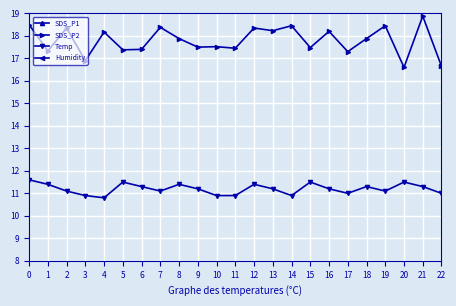

Where is Temp nearest to the value 11?

17